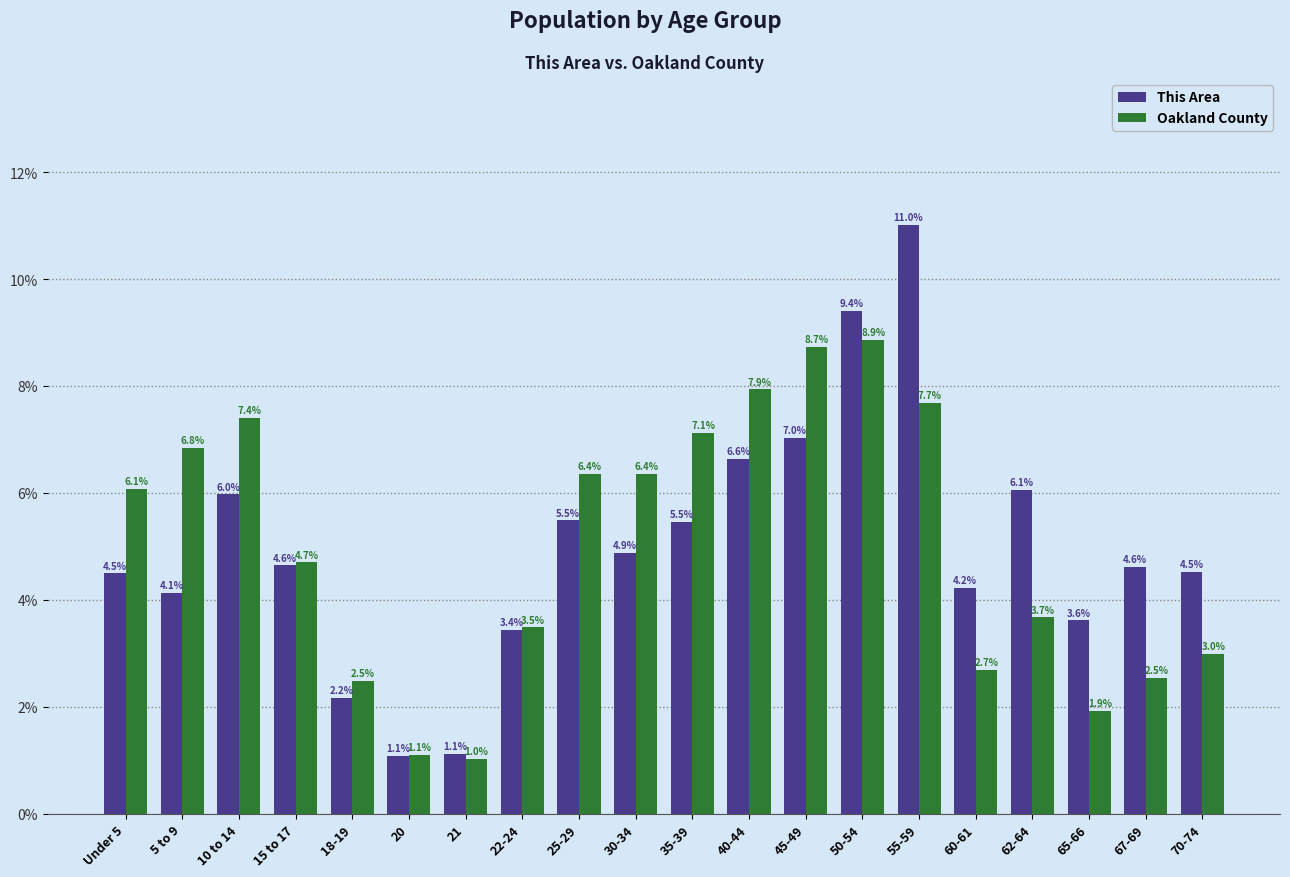

Reading left to right, transcribe all the data shown in this chart.

This Area: Under 5=4.5	5 to 9=4.1	10 to 14=6.0	15 to 17=4.6	18-19=2.2	20=1.1	21=1.1	22-24=3.4	25-29=5.5	30-34=4.9	35-39=5.5	40-44=6.6	45-49=7.0	50-54=9.4	55-59=11.0	60-61=4.2	62-64=6.1	65-66=3.6	67-69=4.6	70-74=4.5
Oakland County: Under 5=6.1	5 to 9=6.8	10 to 14=7.4	15 to 17=4.7	18-19=2.5	20=1.1	21=1.0	22-24=3.5	25-29=6.4	30-34=6.4	35-39=7.1	40-44=7.9	45-49=8.7	50-54=8.9	55-59=7.7	60-61=2.7	62-64=3.7	65-66=1.9	67-69=2.5	70-74=3.0